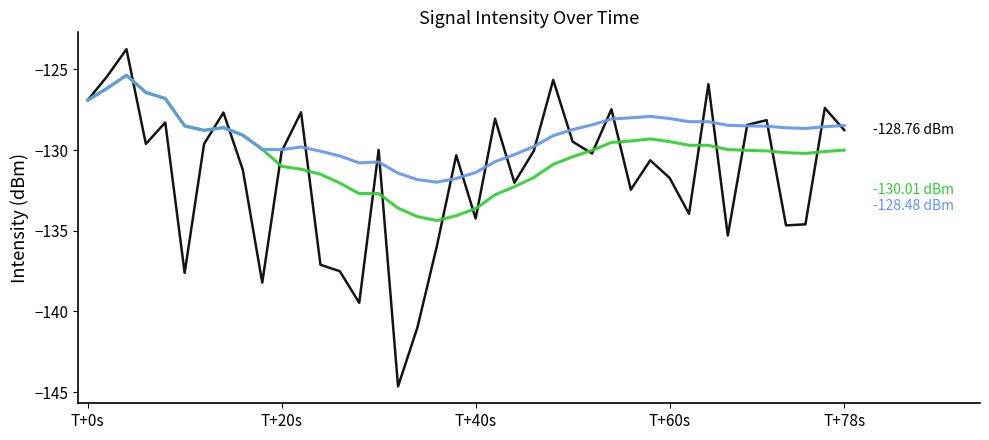

Does the chart have visible grid lines?

No